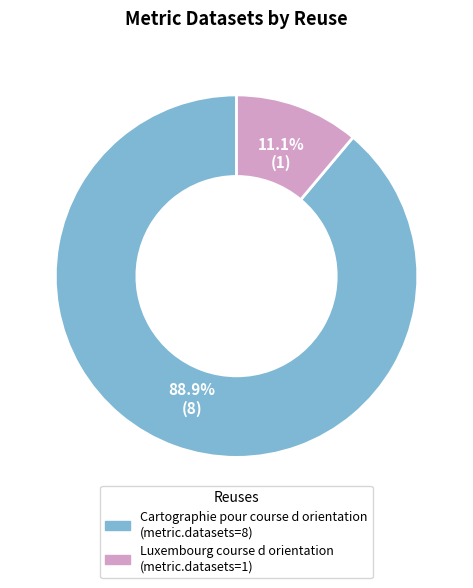

What percentage is NOT represented by Cartographie pour course d orientation?

11.1%